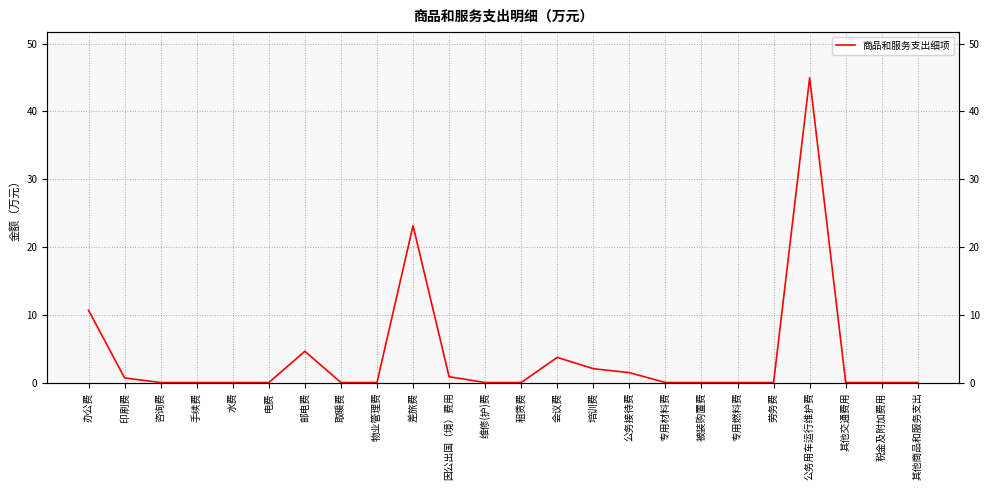

What is the label of the 9th point from the left?

物业管理费